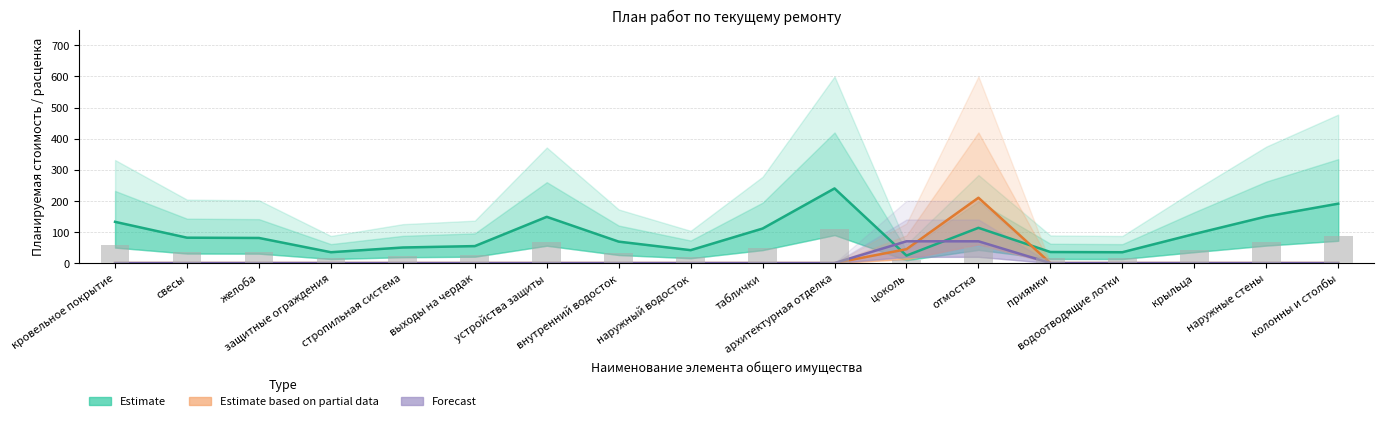

What is the label of the 3rd bar from the right?

крыльца